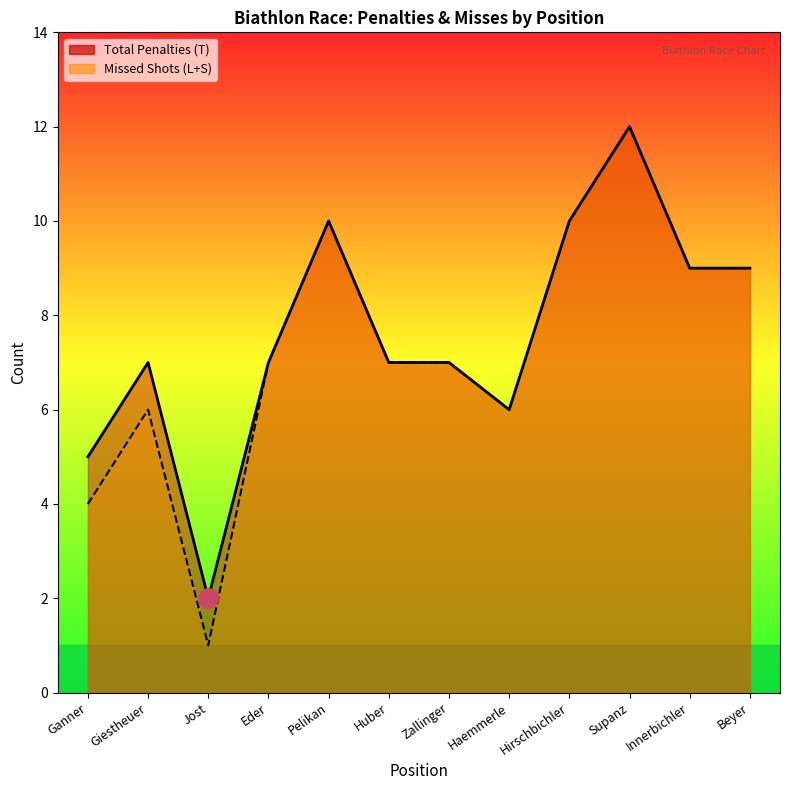

What is the difference between the maximum and minimum values in the Missed Shots (L+S) series?

11